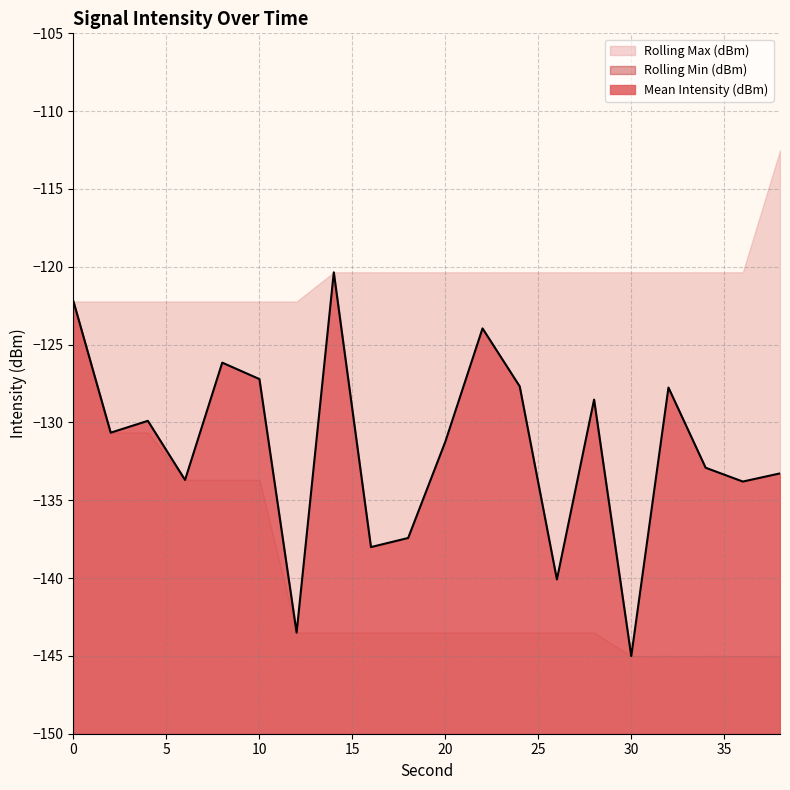

Is it true that Rolling Max (dBm) equals -120.4 at 30?

True